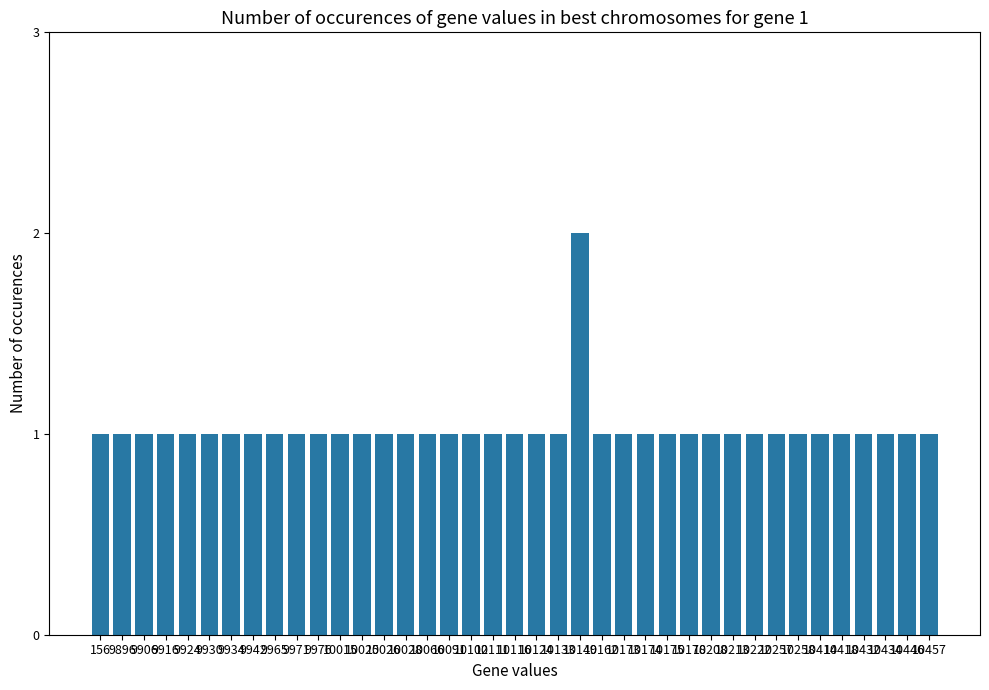

Are the bars grouped side by side (vs. stacked)?

No